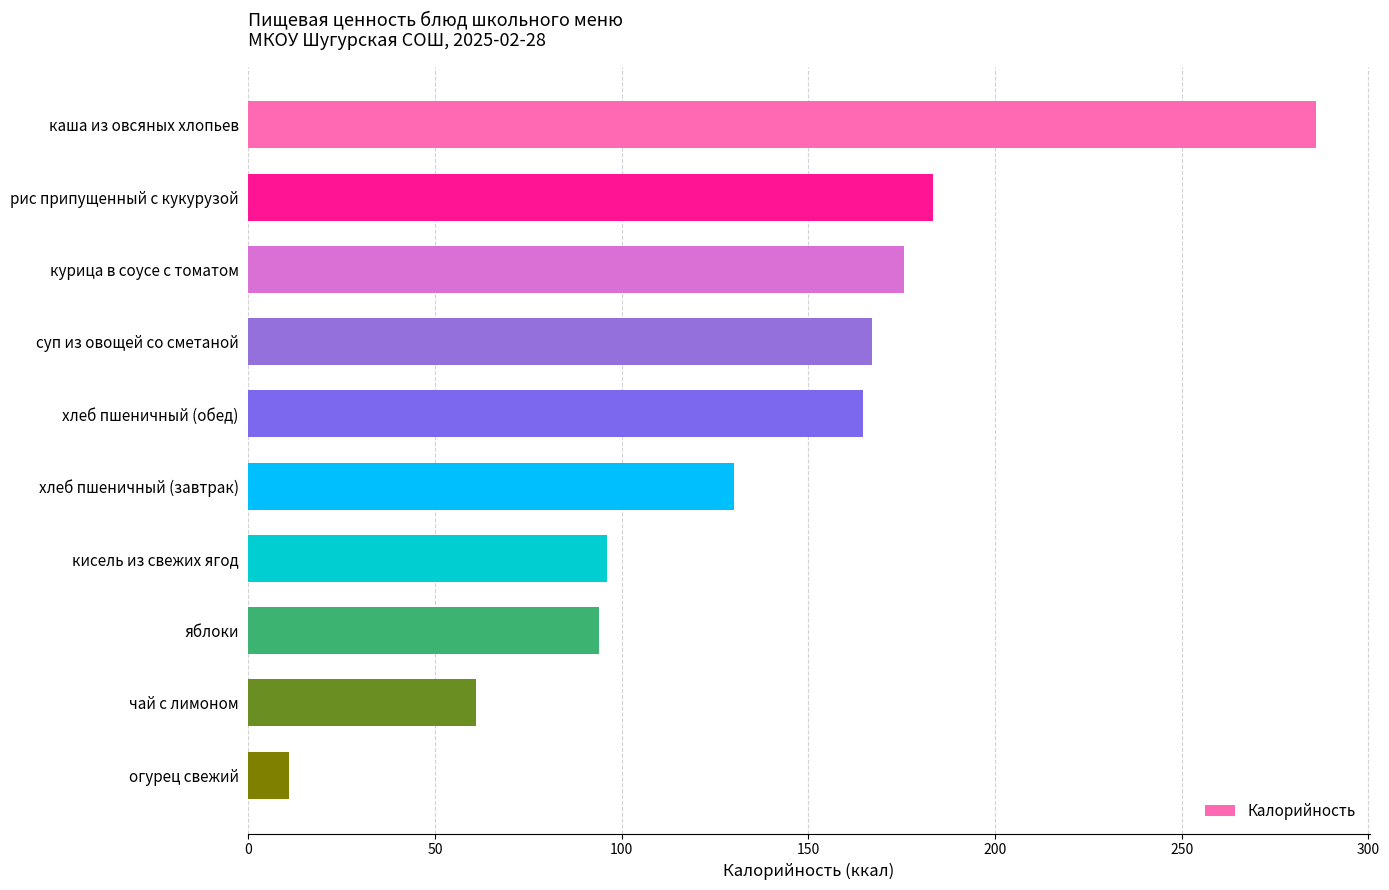

The chart shows a value of 56.6 at курица в соусе с томатом. True or false?

False